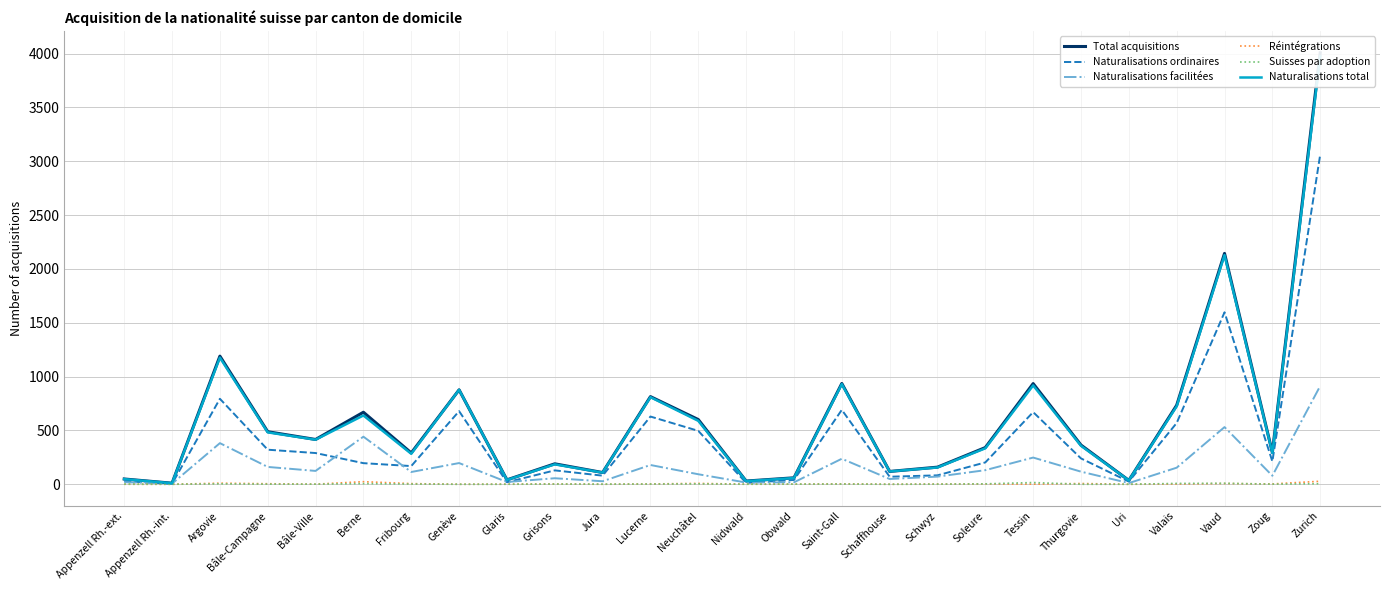

Where is Total acquisitions nearest to the value 2008?

Vaud